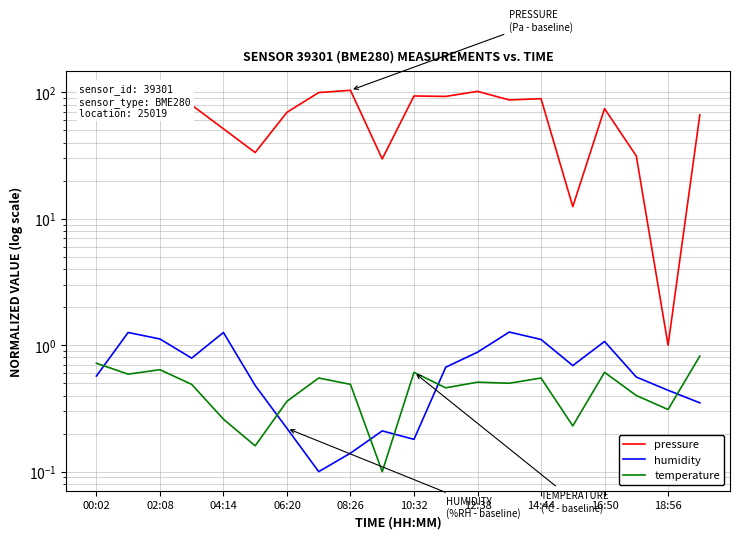

Does the chart have visible grid lines?

Yes